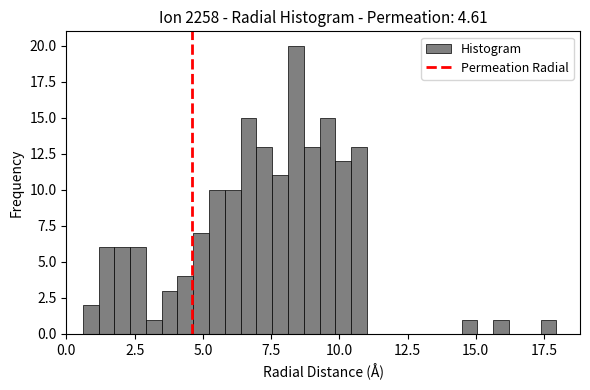

Read against the x-axis, roughly where is the centre of the tallest bar?

8.5